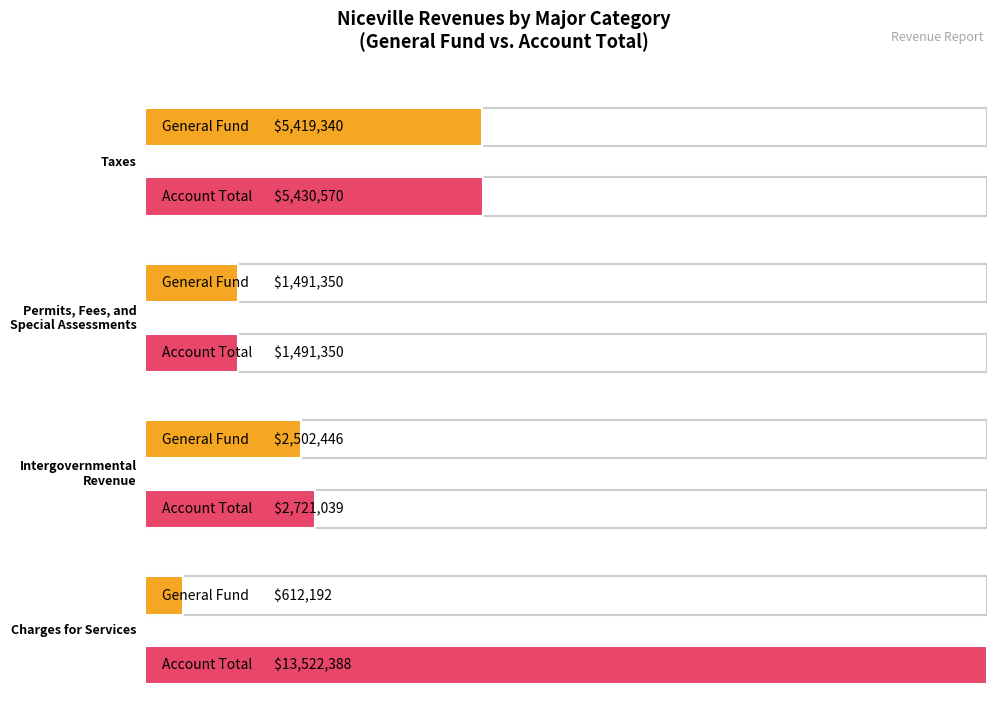

Count the number of categories in the chart.

4